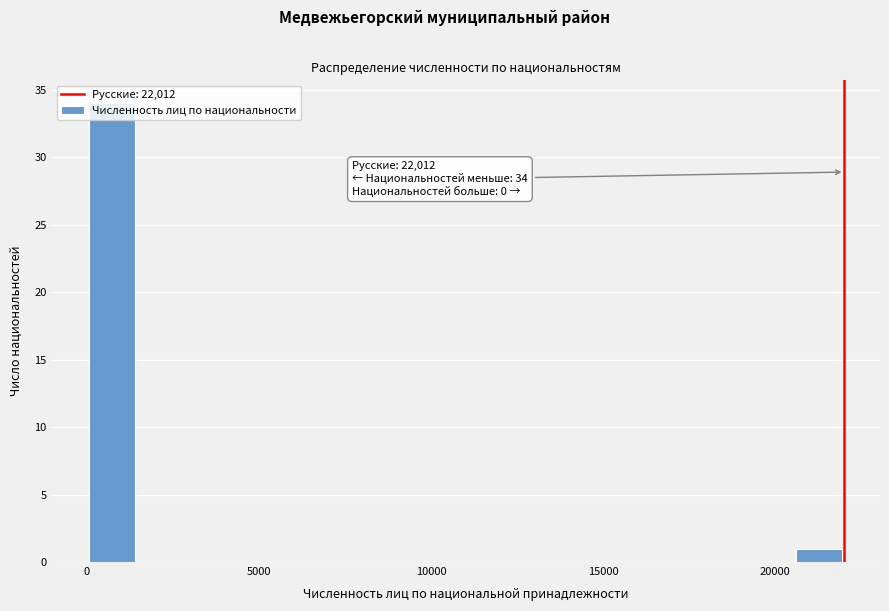

Around what value on the x-axis is the tallest bar? Give the approximate position of its centre, as read against the axis.

500